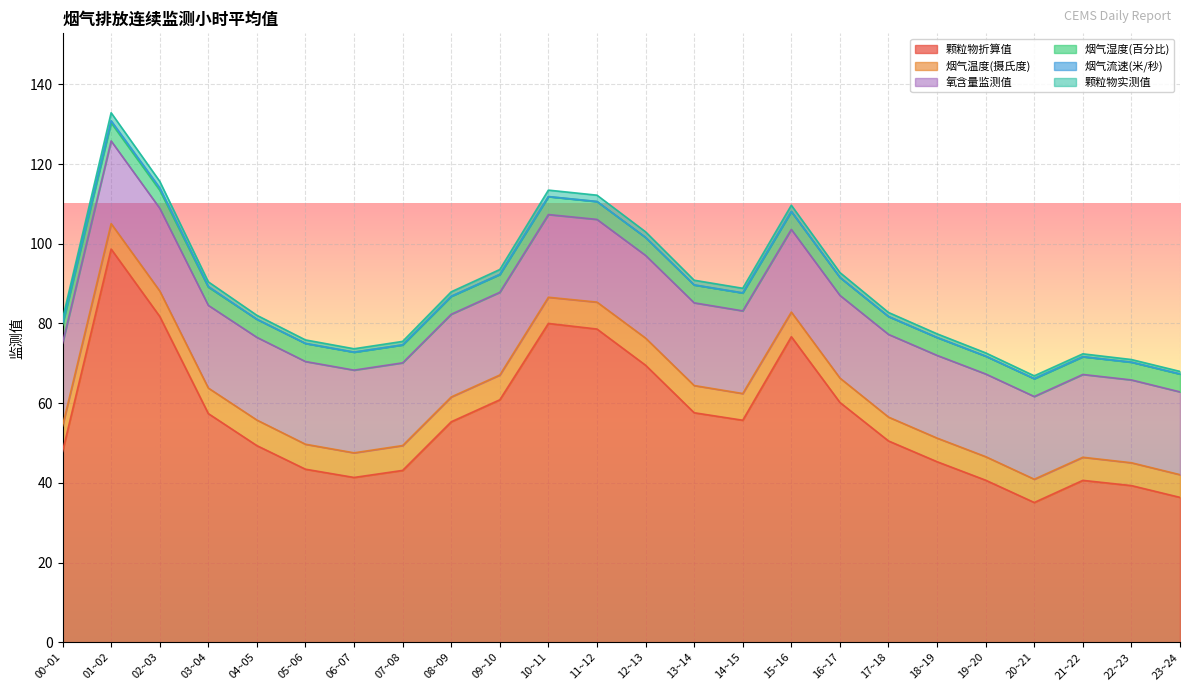

How many 氧含量监测值 values are between 20 and 21?

24